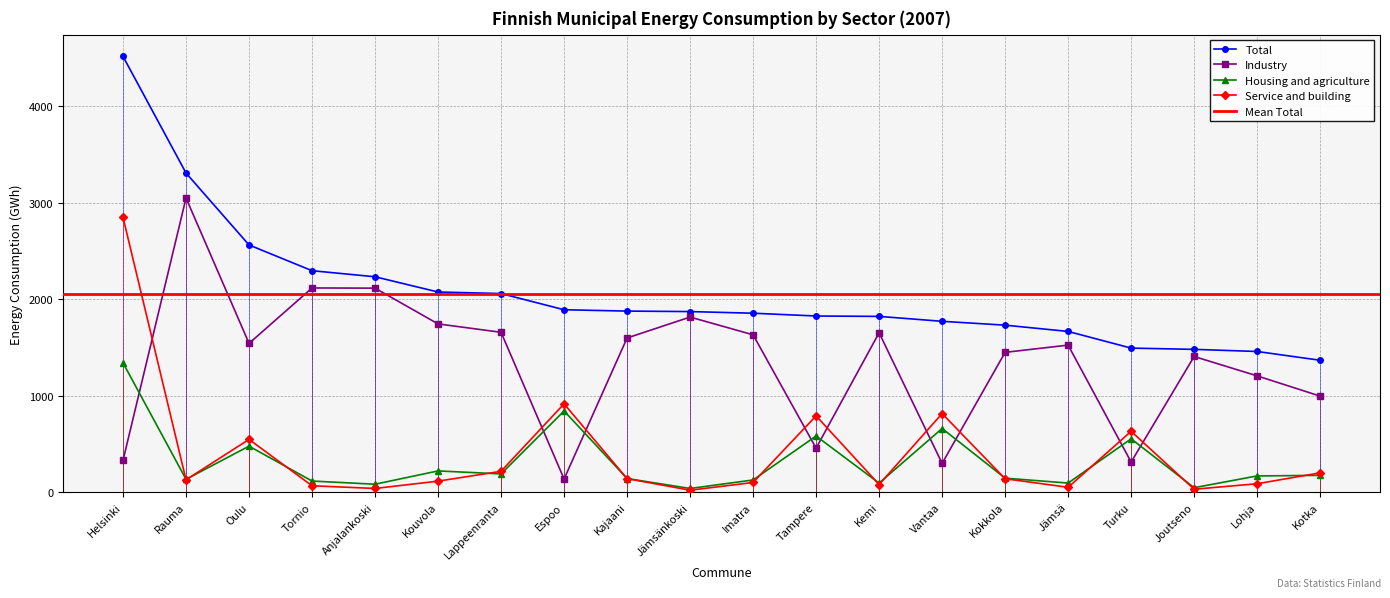

Which series changed the most between Helsinki and Lappeenranta?

Service and building